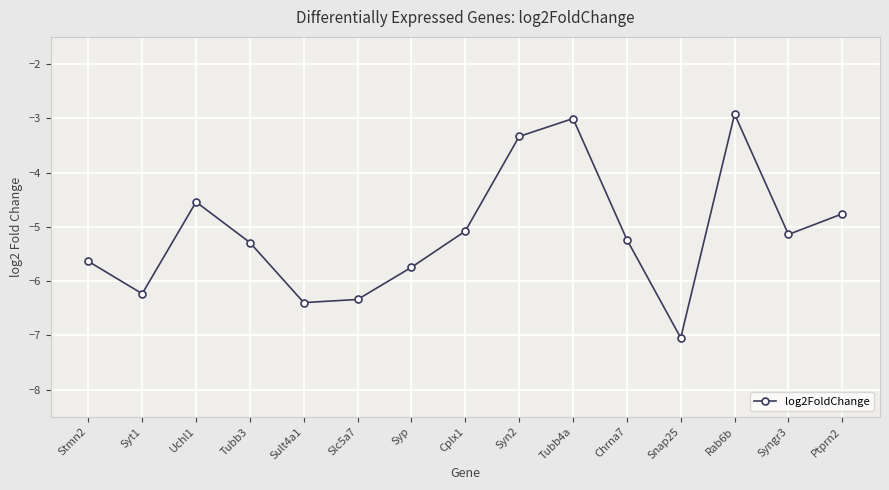

Which has a higher value, Cplx1 or Sult4a1?

Cplx1